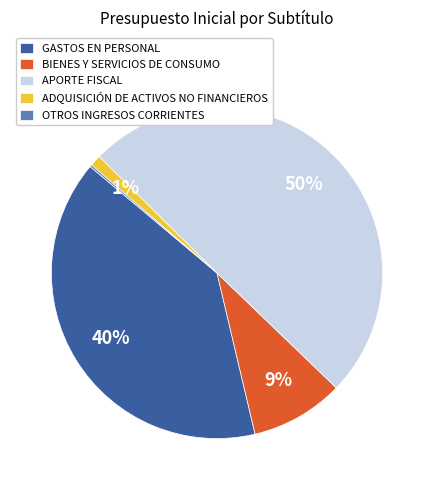

To the nearest percent, what is the difference between the largest and smallest slice percentages?

50%